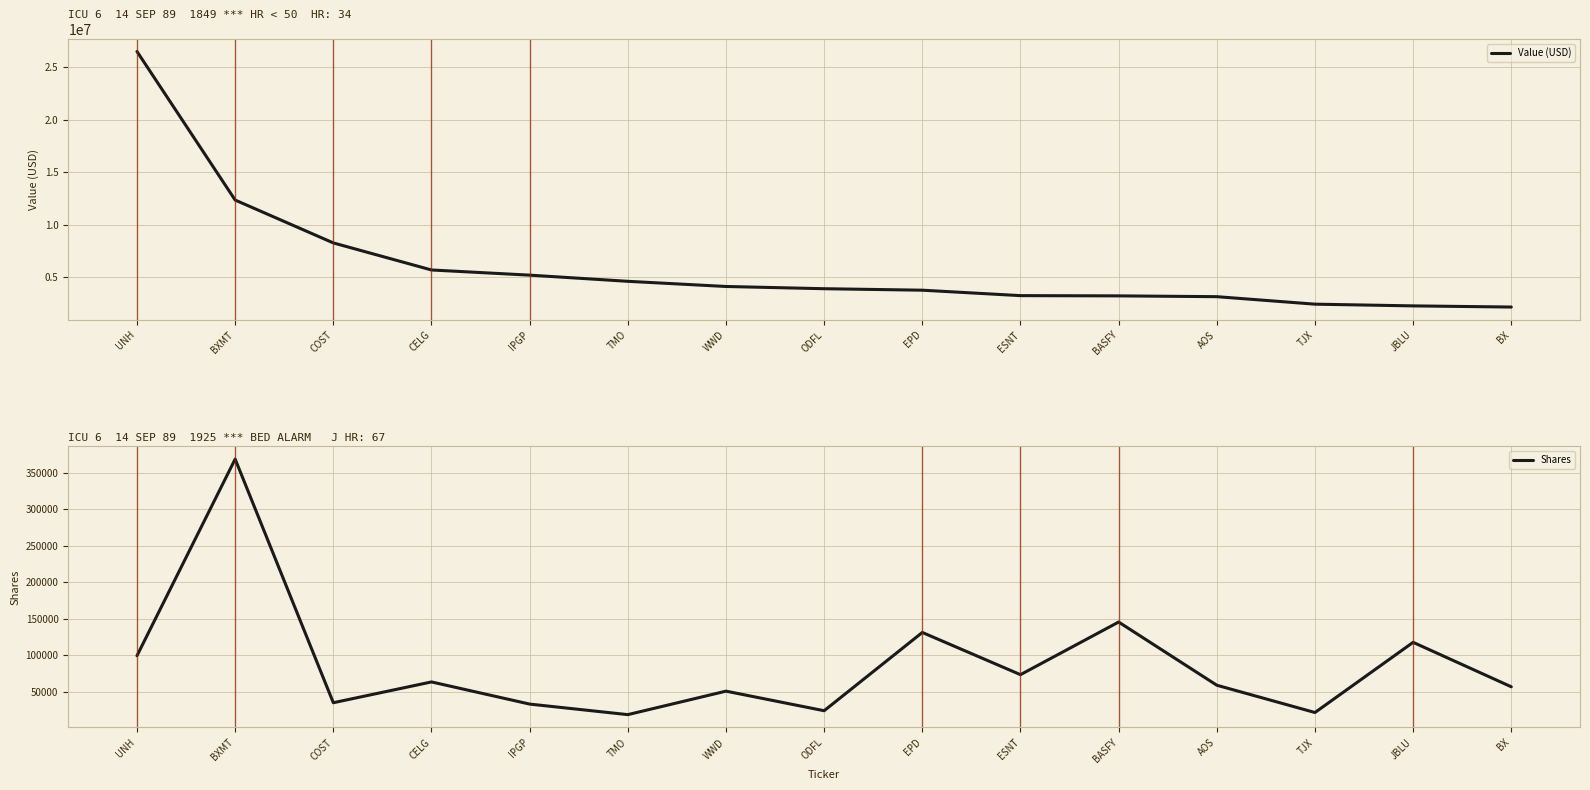

How many lines are shown in the chart?

2